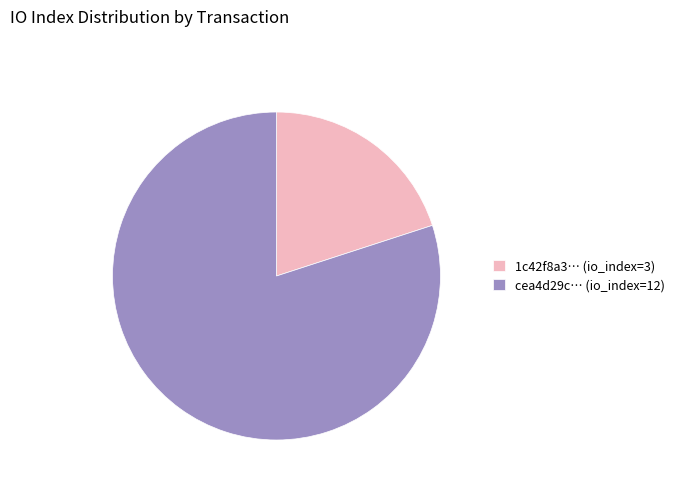

Rank the categories by value from lowest to highest.

1c42f8a3… (io_index=3), cea4d29c… (io_index=12)